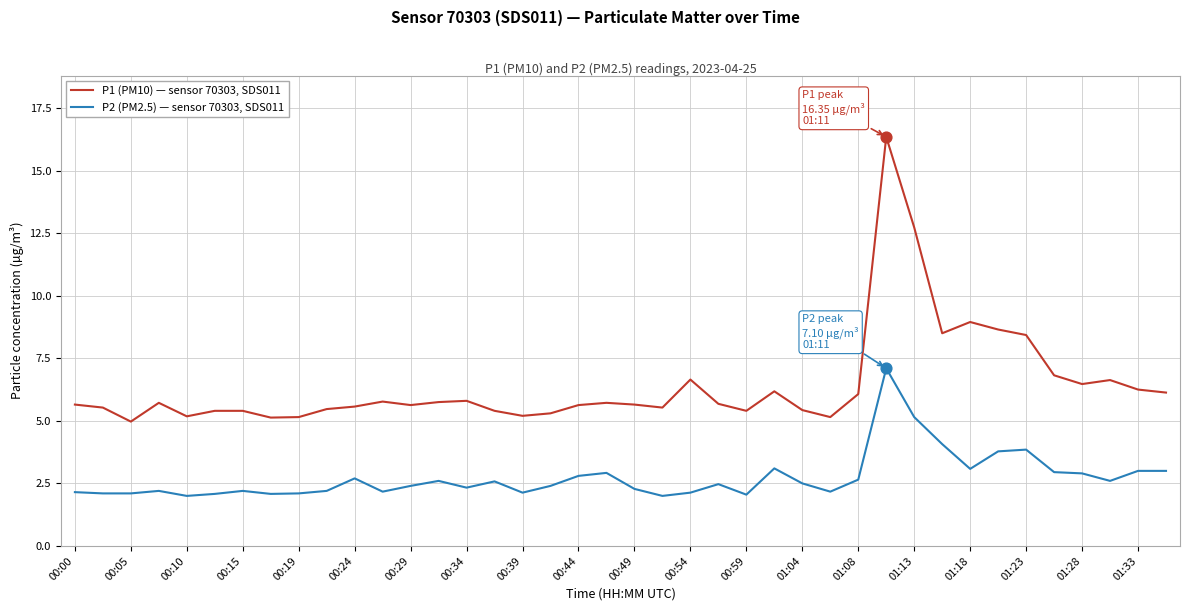

List the series in order of their peak value, lowest first.

P2 (PM2.5) — sensor 70303, SDS011, P1 (PM10) — sensor 70303, SDS011